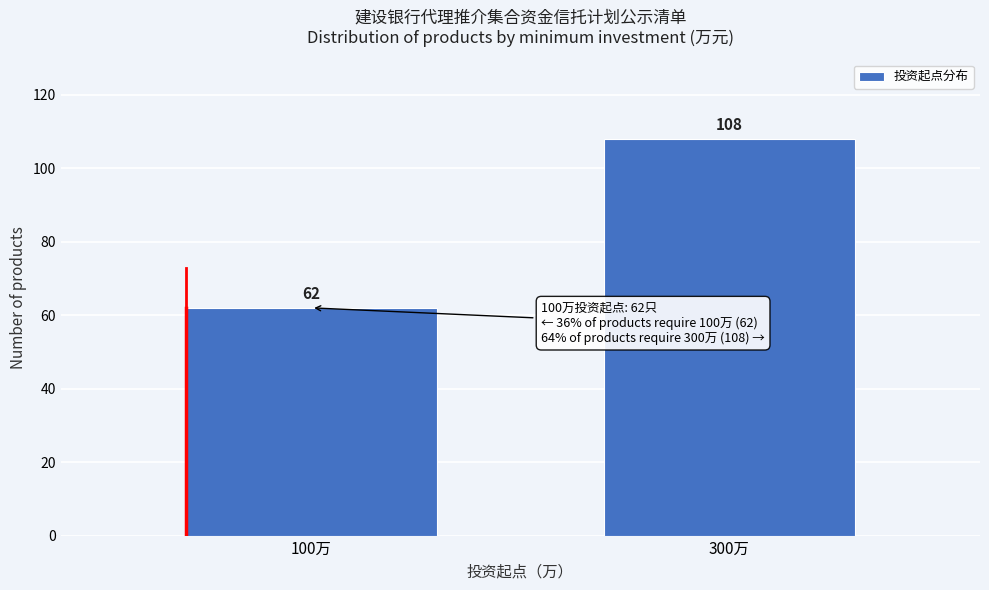

Reading left to right, list all the values displayed in this chart.

100万=62	300万=108